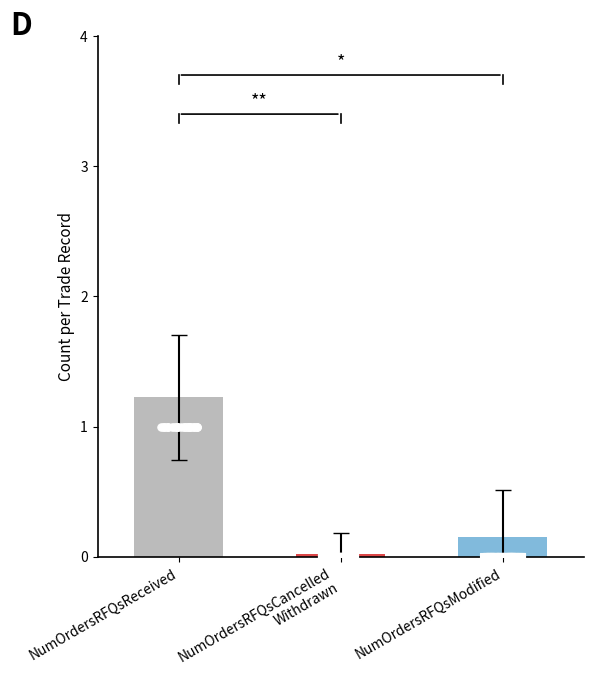

Which series reaches the minimum Y coordinate?

NumOrdersRFQsCancelledWithdrawn